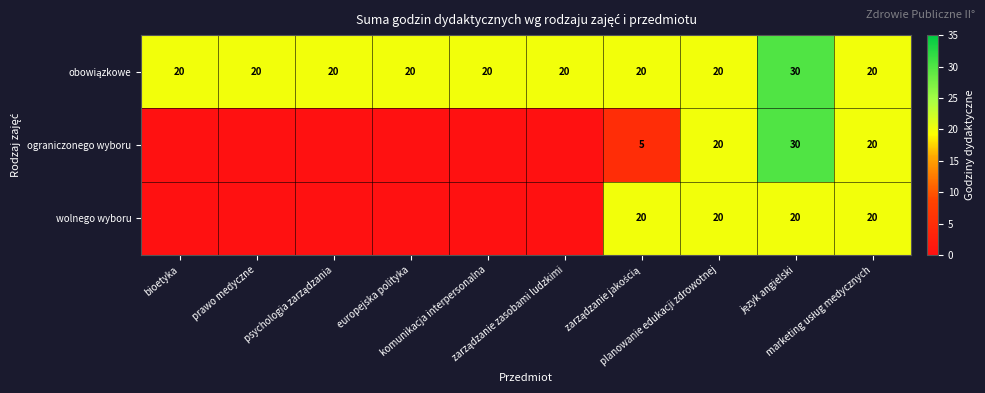

Rank the series at język angielski from lowest to highest value.

wolnego wyboru, obowiązkowe, ograniczonego wyboru